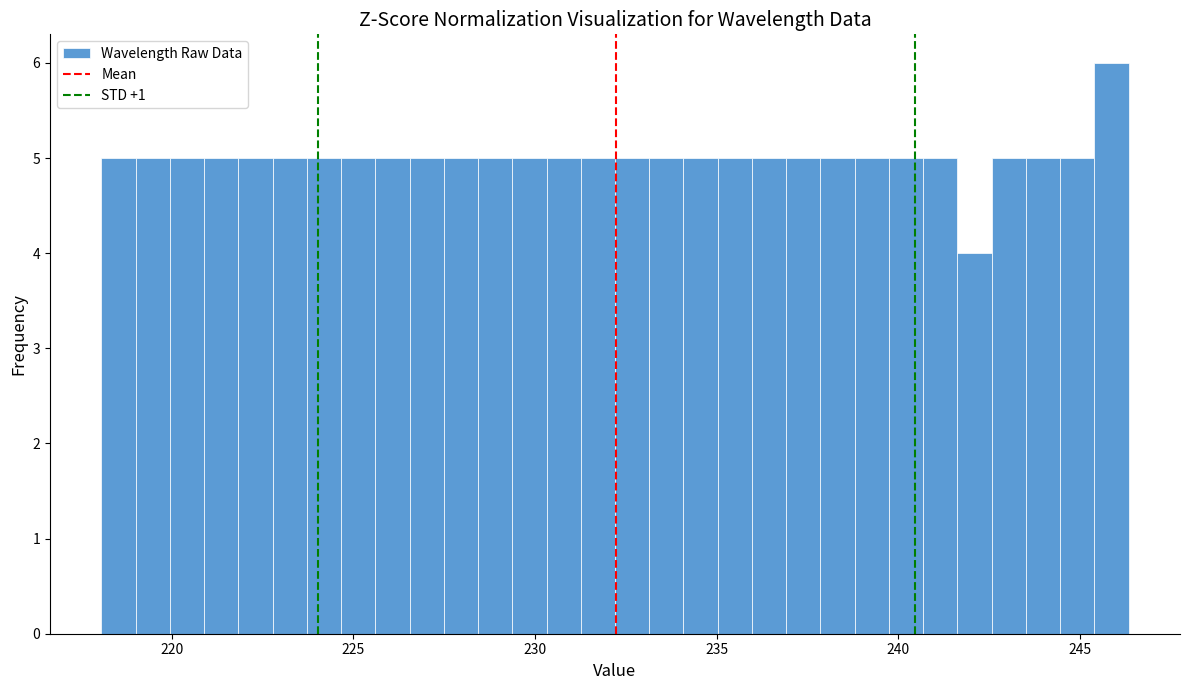

Around what value on the x-axis is the tallest bar? Give the approximate position of its centre, as read against the axis.

246.0